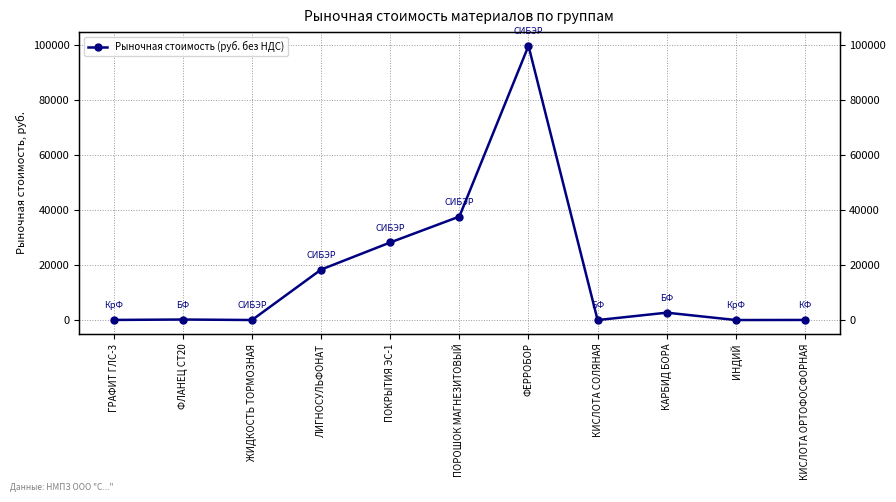

How many lines are shown in the chart?

1